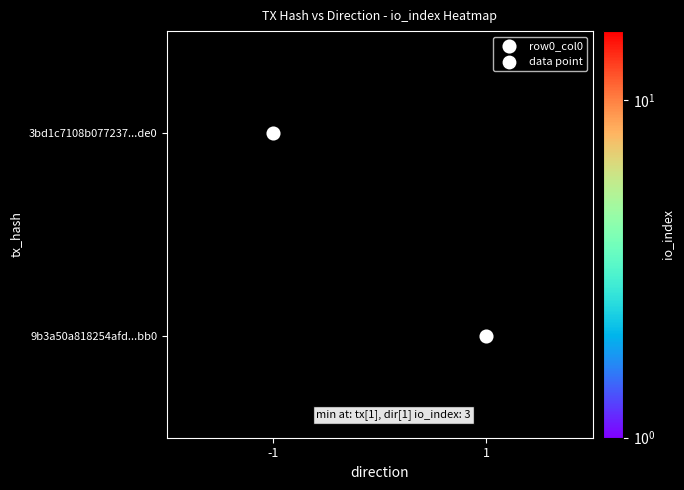

Reading left to right, what are all the values shown in this chart?

3bd1c7108b077237...de0: -1=16	1=0
9b3a50a818254afd...bb0: -1=0	1=3